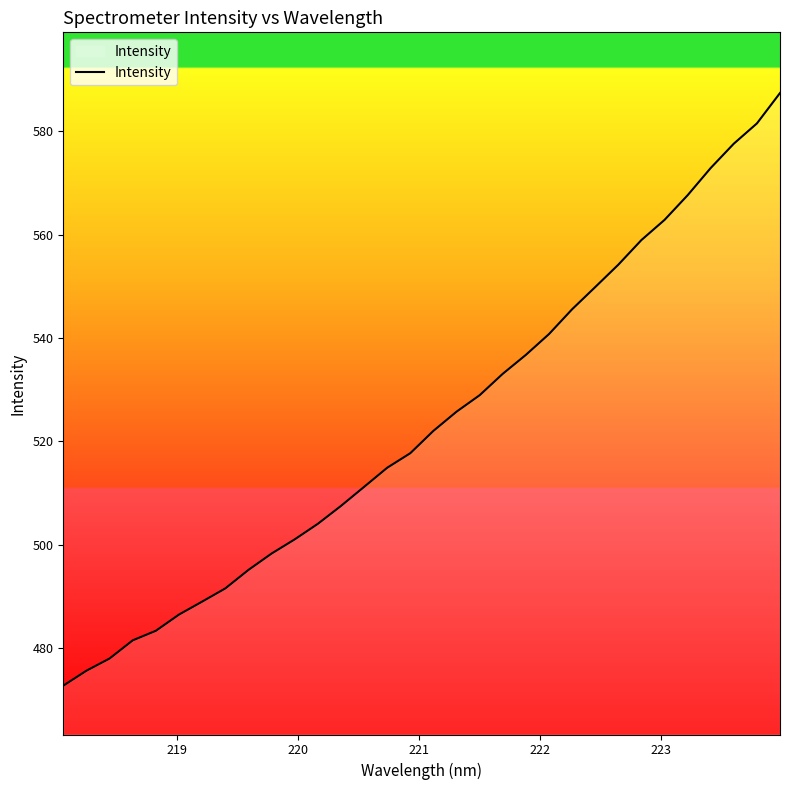

What is the smallest value displayed?

472.7